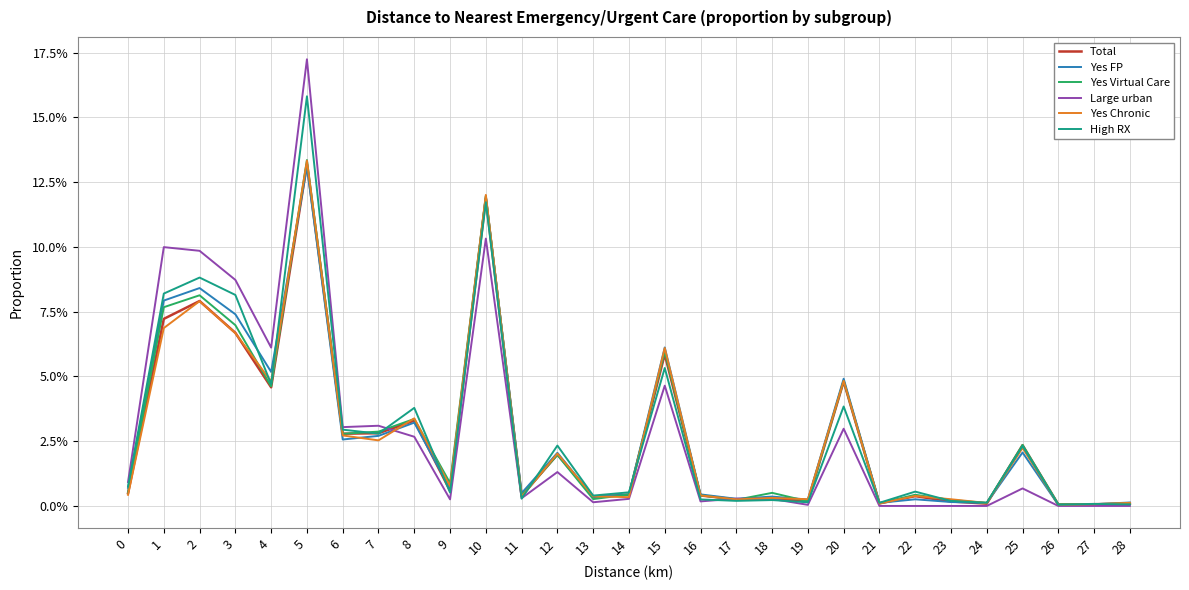

List the series in order of their peak value, highest first.

Large urban, High RX, Yes Virtual Care, Yes Chronic, Total, Yes FP